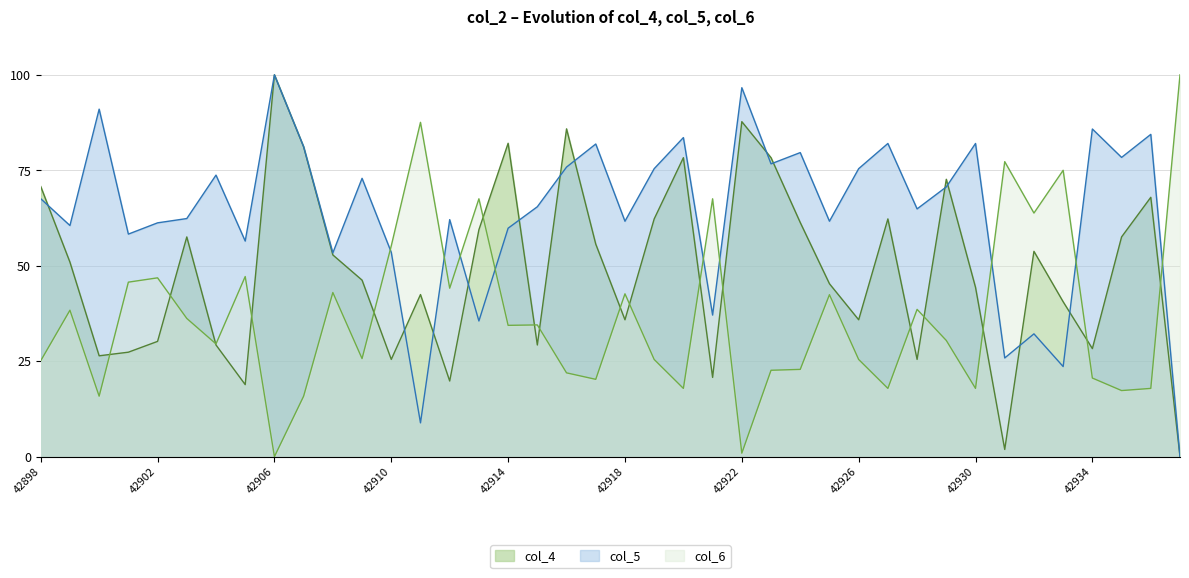

Which series ends up on top after the final intersection of col_6 and col_5?

col_6